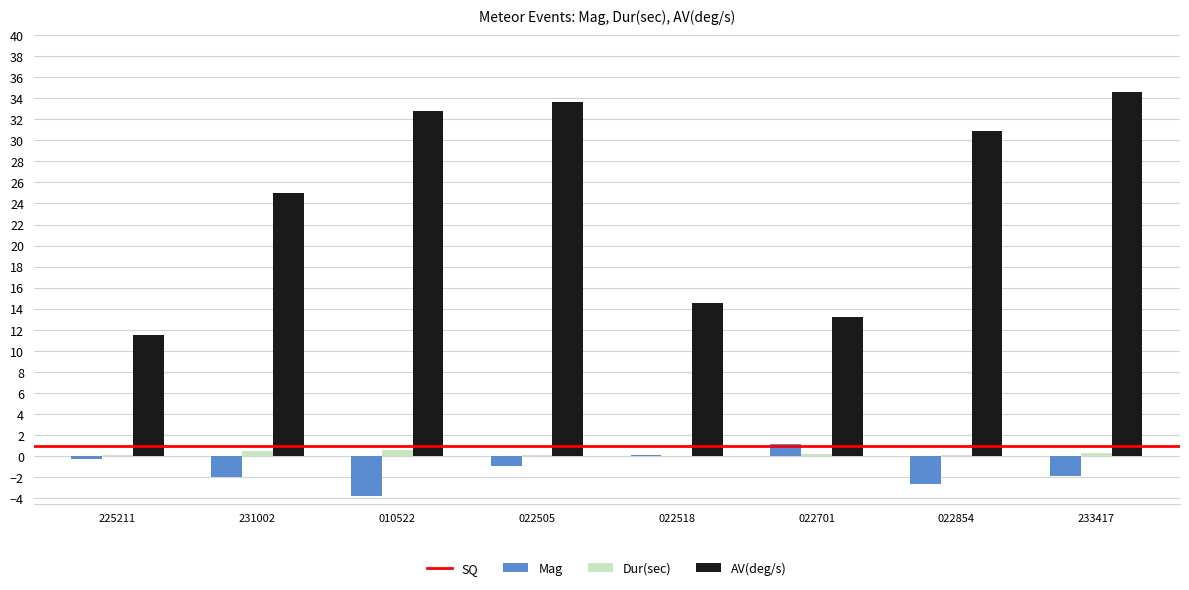

What is the maximum value for AV(deg/s)?

34.6